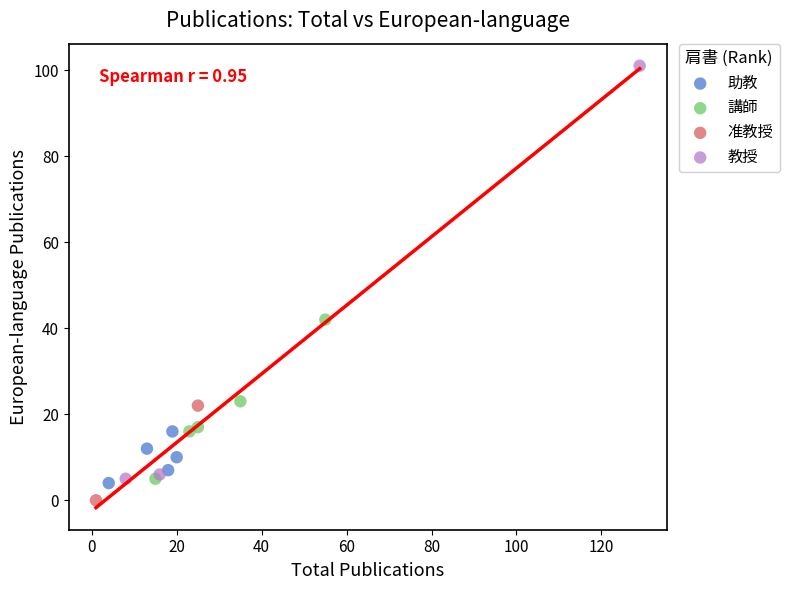

Which series contains the lowest Y value?

准教授